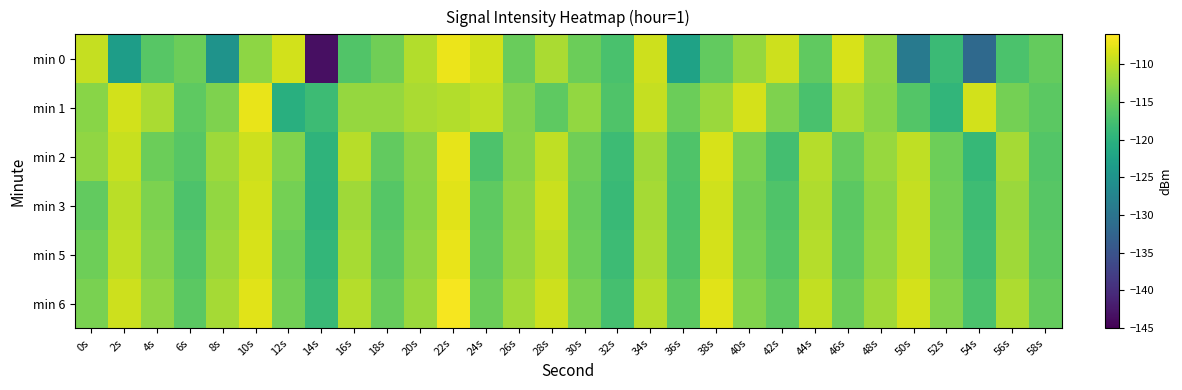

How many series are shown in this chart?

6